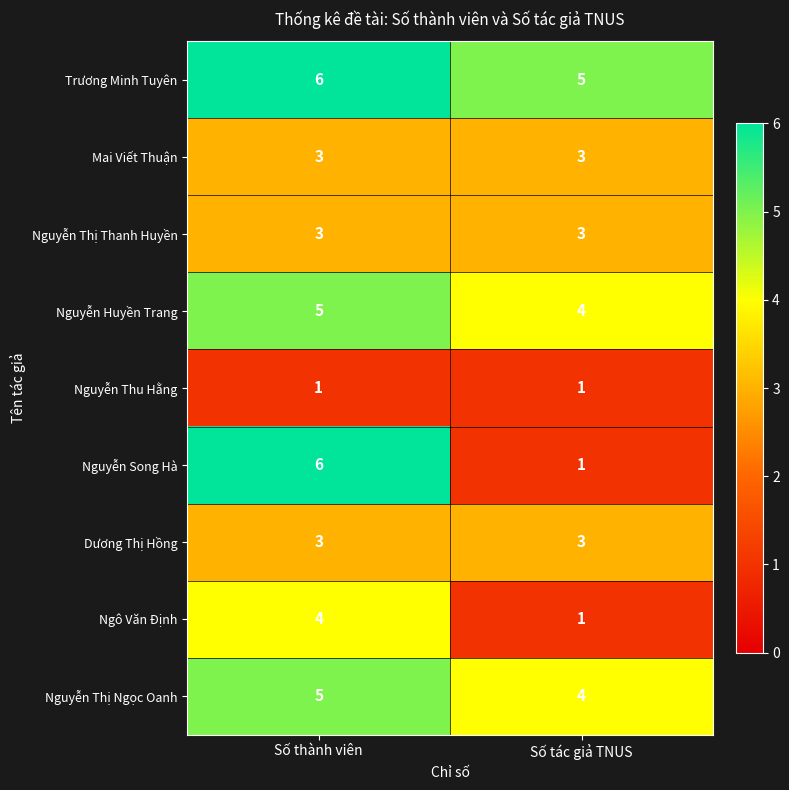

What is the difference between the maximum and minimum values in the Nguyễn Song Hà series?

5